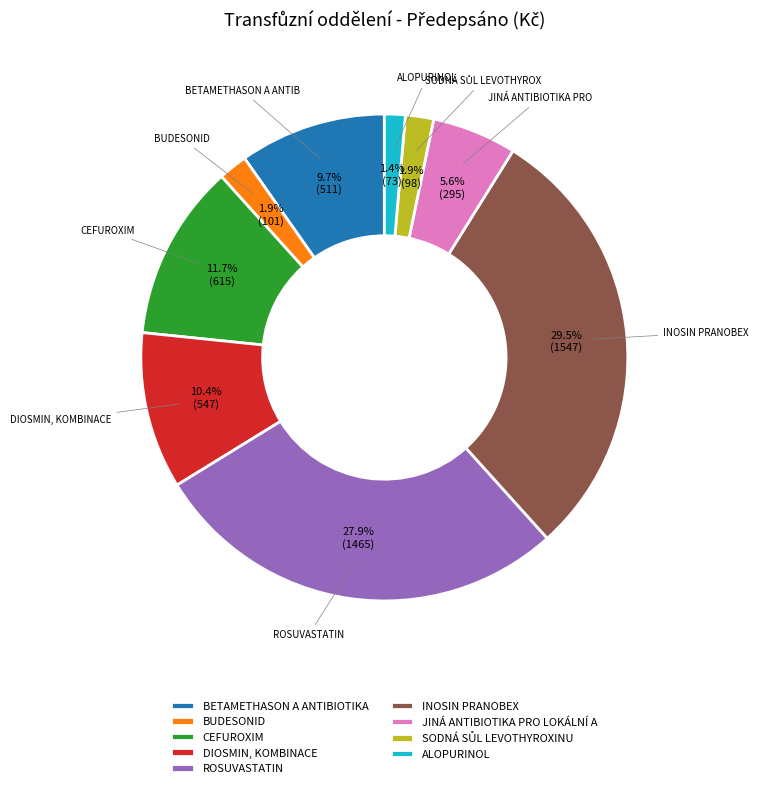

Does any single category account for the majority?

No